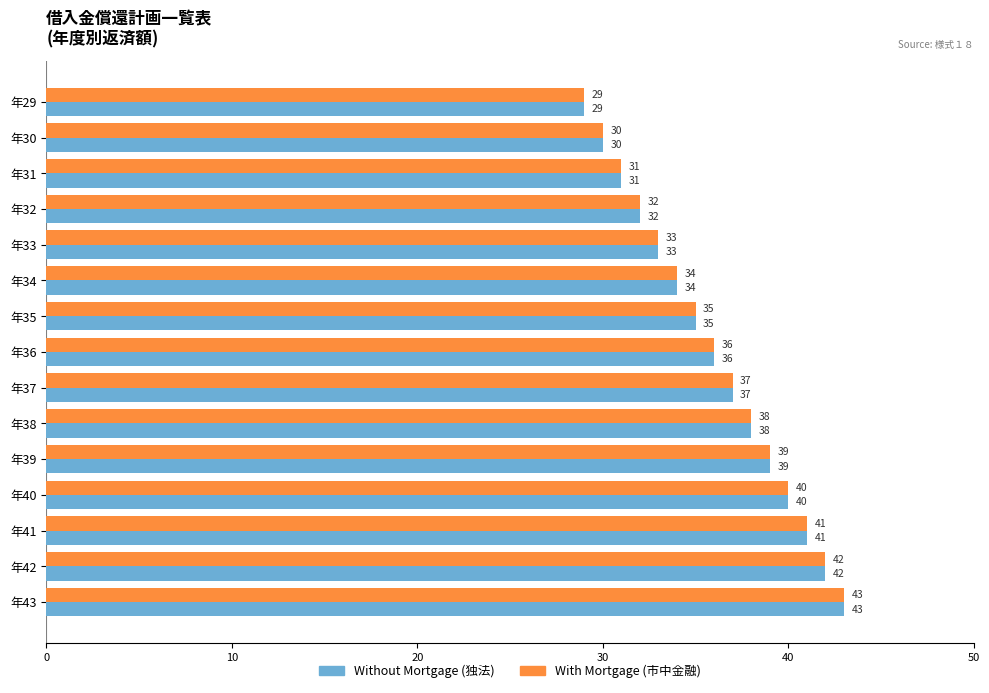

Which label corresponds to the smallest value in the chart?

年29